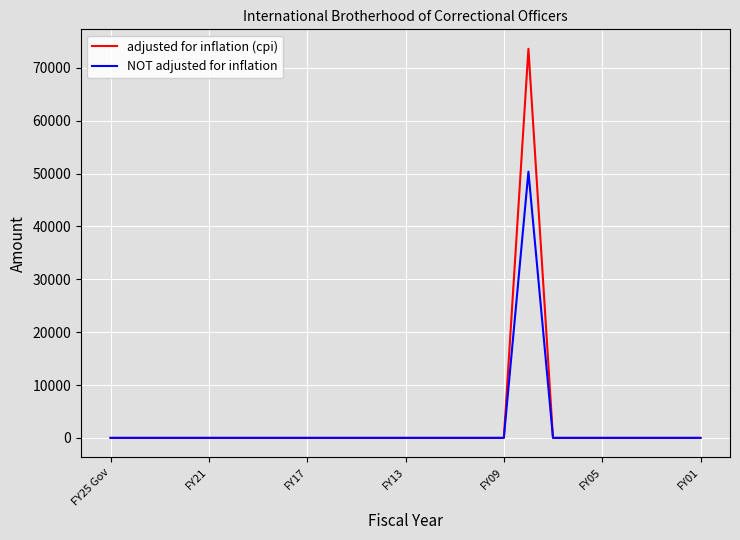

Rank the series by their average value, from highest to lowest.

adjusted for inflation (cpi), NOT adjusted for inflation